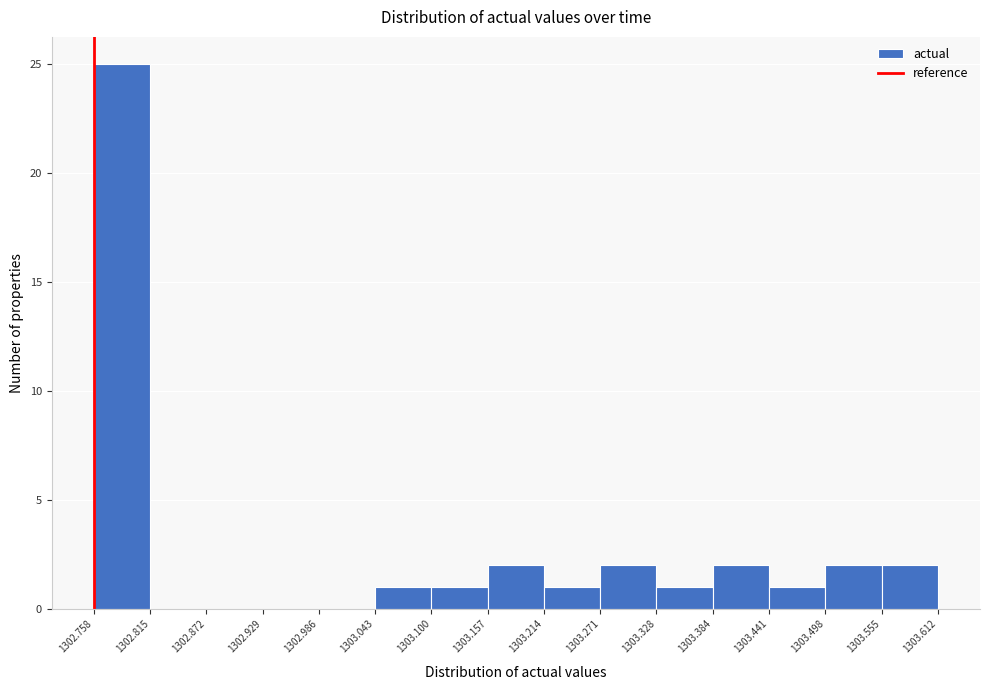

Reading left to right, transcribe this chart: for each bar, give the range it covers on the x-axis and its height. The values are not printed on the chart, so give them approximately, as read against the axis.

1302.758 to 1302.815: 25
1302.815 to 1302.872: 0
1302.872 to 1302.929: 0
1302.929 to 1302.986: 0
1302.986 to 1303.043: 0
1303.043 to 1303.100: 1
1303.100 to 1303.157: 1
1303.157 to 1303.214: 2
1303.214 to 1303.271: 1
1303.271 to 1303.328: 2
1303.328 to 1303.384: 1
1303.384 to 1303.441: 2
1303.441 to 1303.498: 1
1303.498 to 1303.555: 2
1303.555 to 1303.612: 2